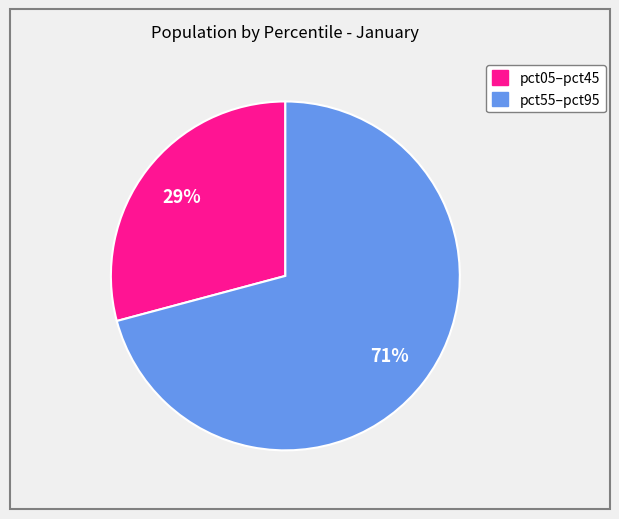

To the nearest percent, what is the average slice percentage?

50%